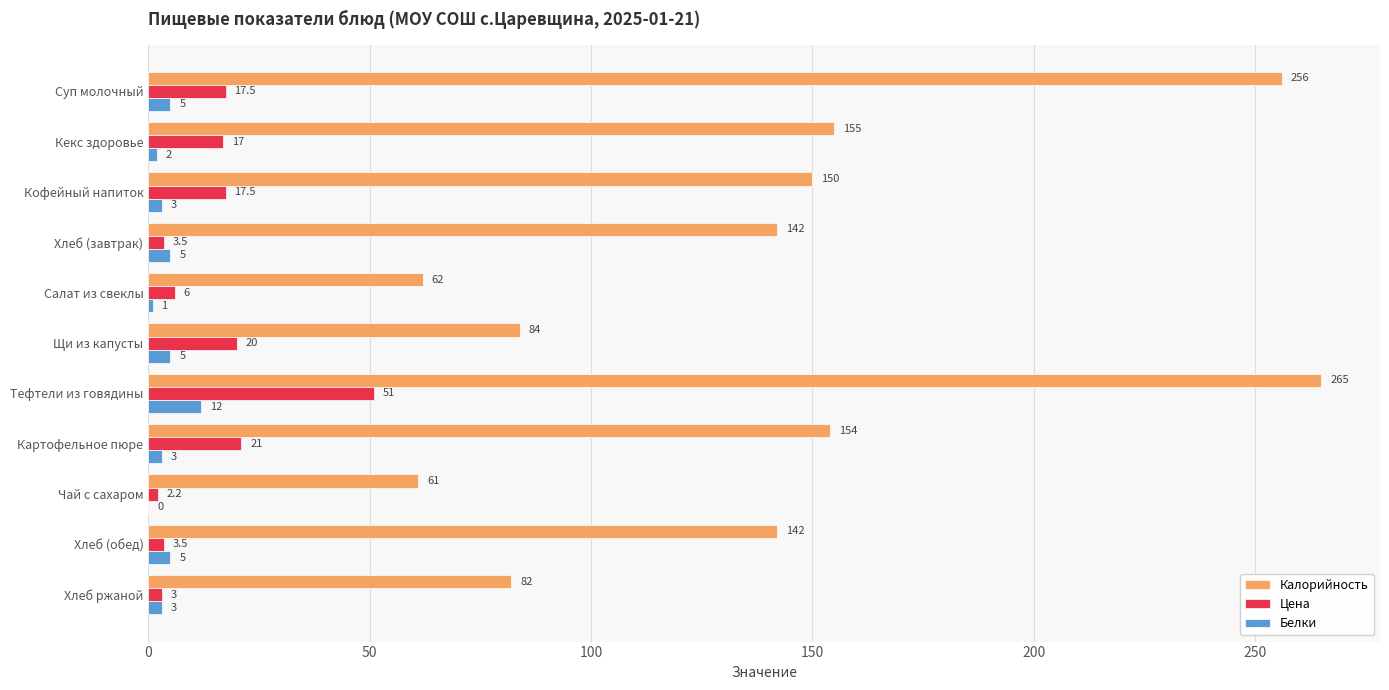

What is the sum of all Белки values?

44.0